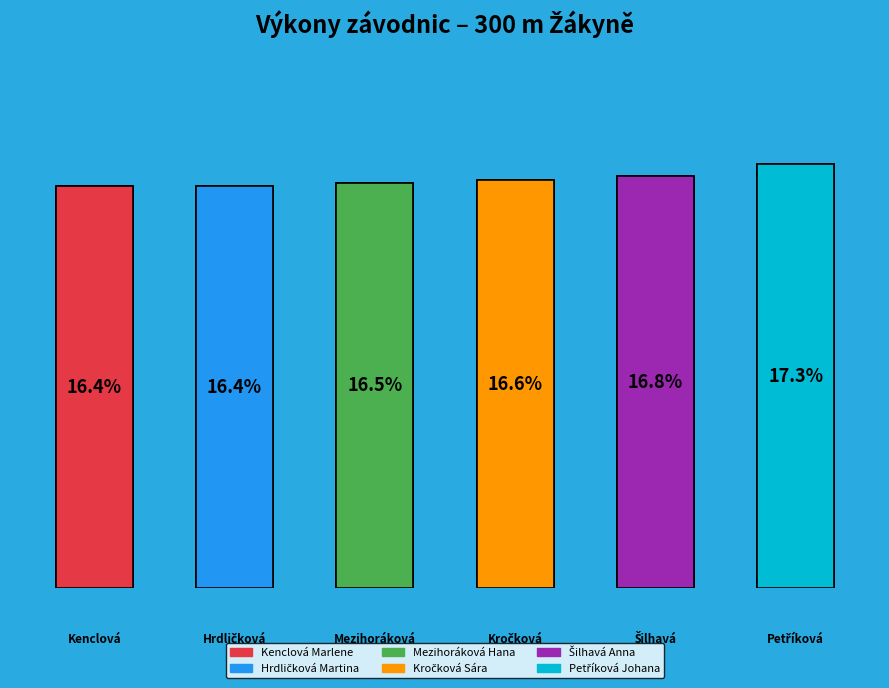

Rank the categories by value from lowest to highest.

Kenclová Marlene, Hrdličková Martina, Mezihoráková Hana, Kročková Sára, Šilhavá Anna, Petříková Johana